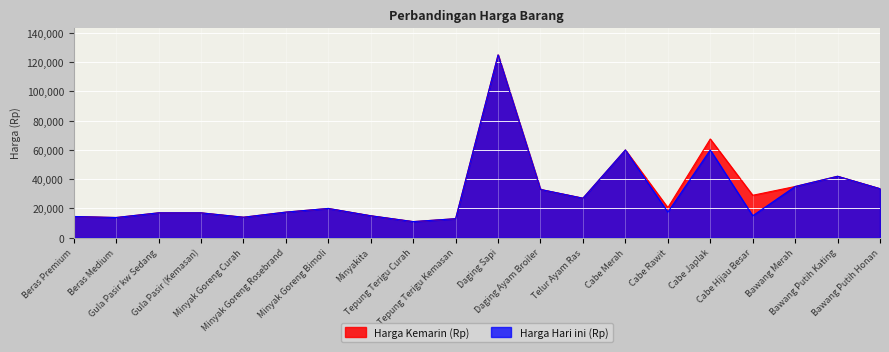

Which series has the widest spread of values?

Harga Kemarin (Rp)